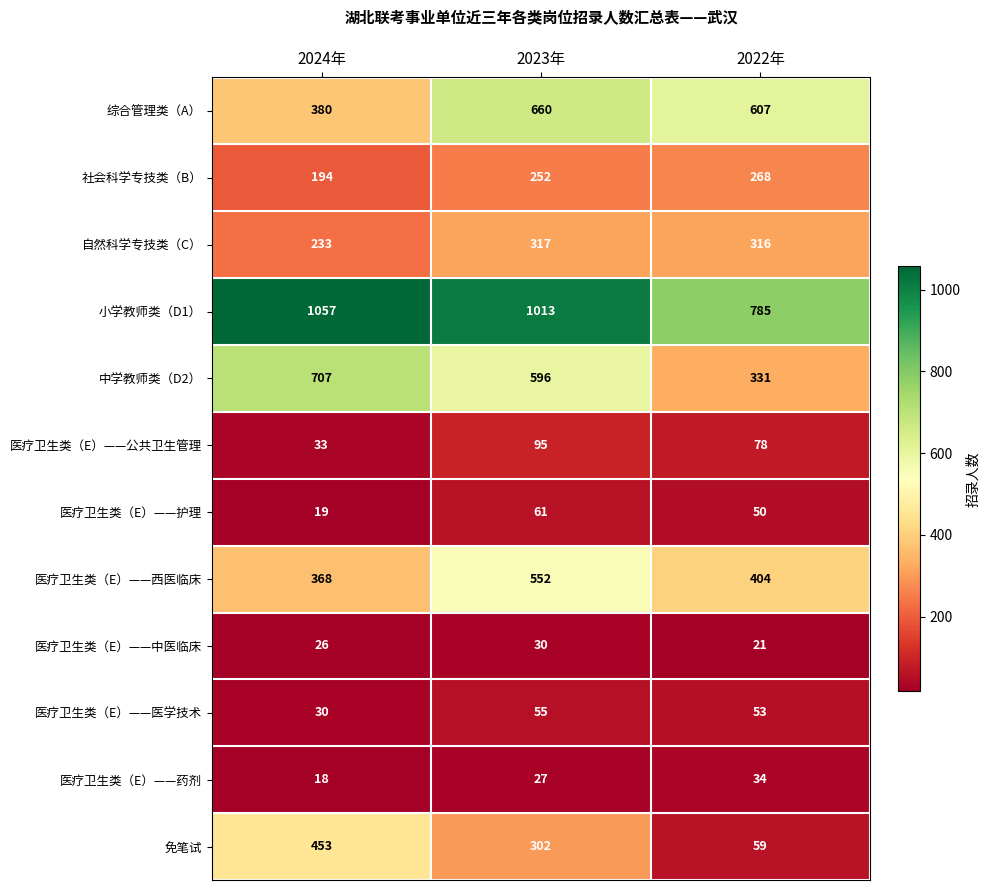

What is the total value across all series at 2022年?

3006